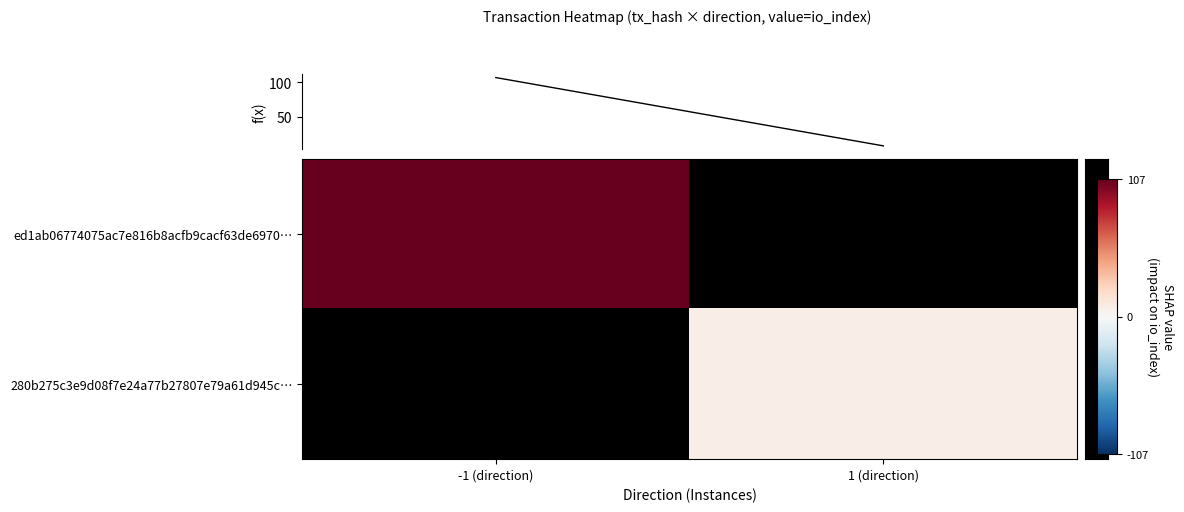

Where is row_0 nearest to the value 107?

-1 (direction)